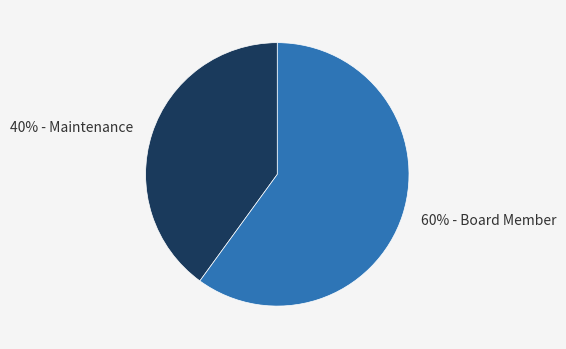

True or false: 40% - Maintenance accounts for 40% of the total.

True